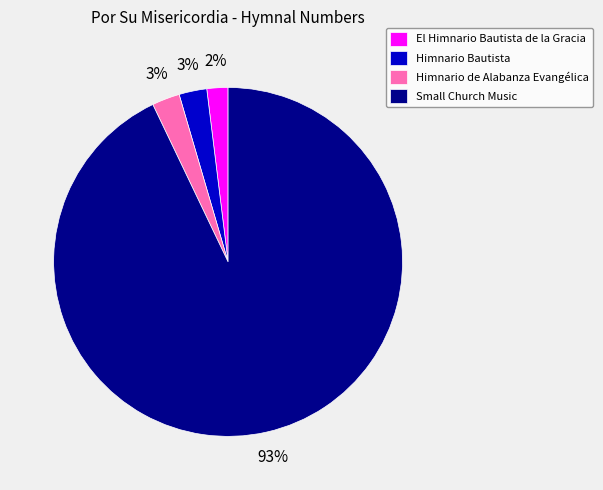

Do Himnario de Alabanza Evangélica and Small Church Music together represent more than half of the pie?

Yes